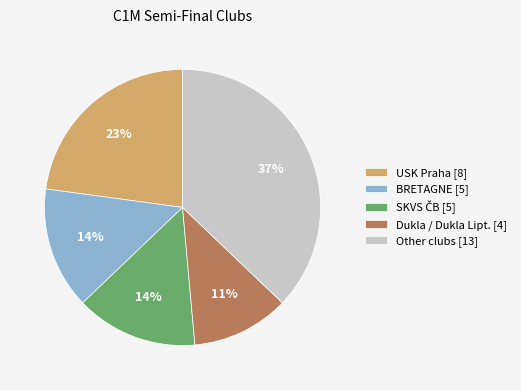

Is Other clubs [13] the majority of the pie?

No